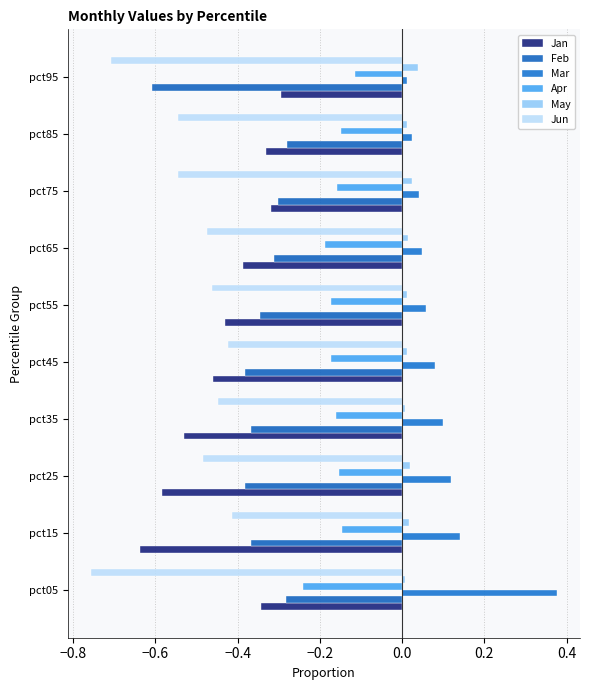

Which series has the largest range (max minus min)?

Mar